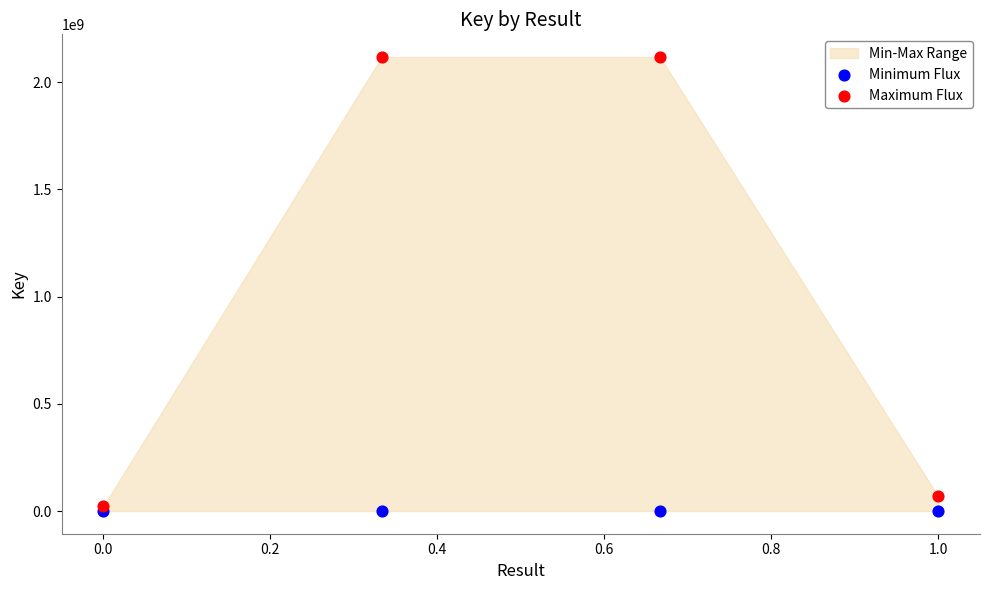

In the Maximum Flux series, what Y value is closest to 1069943836?

67751191